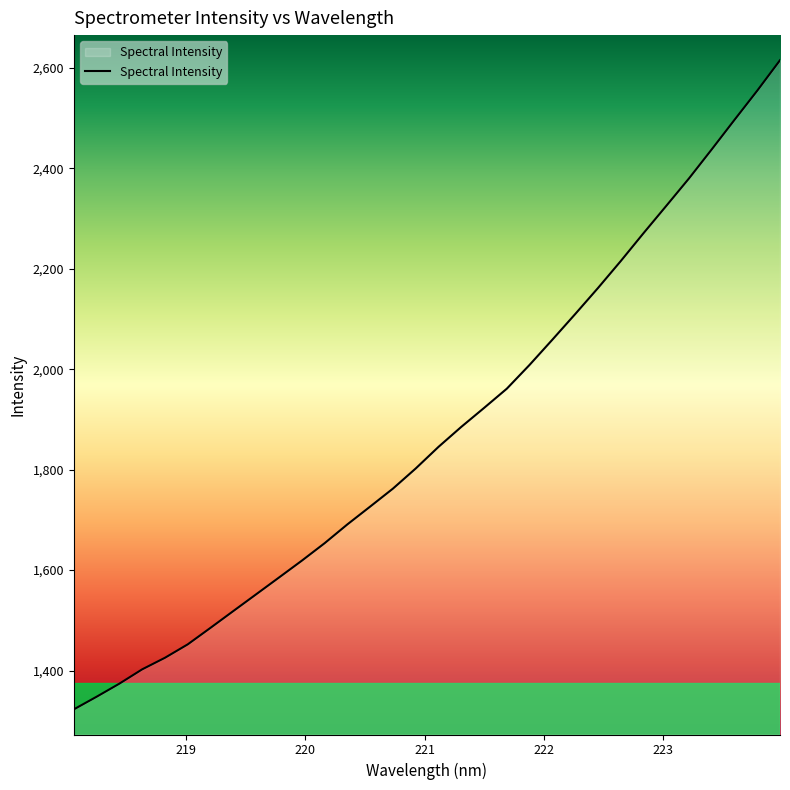

What is the maximum value shown in the chart?

2615.2